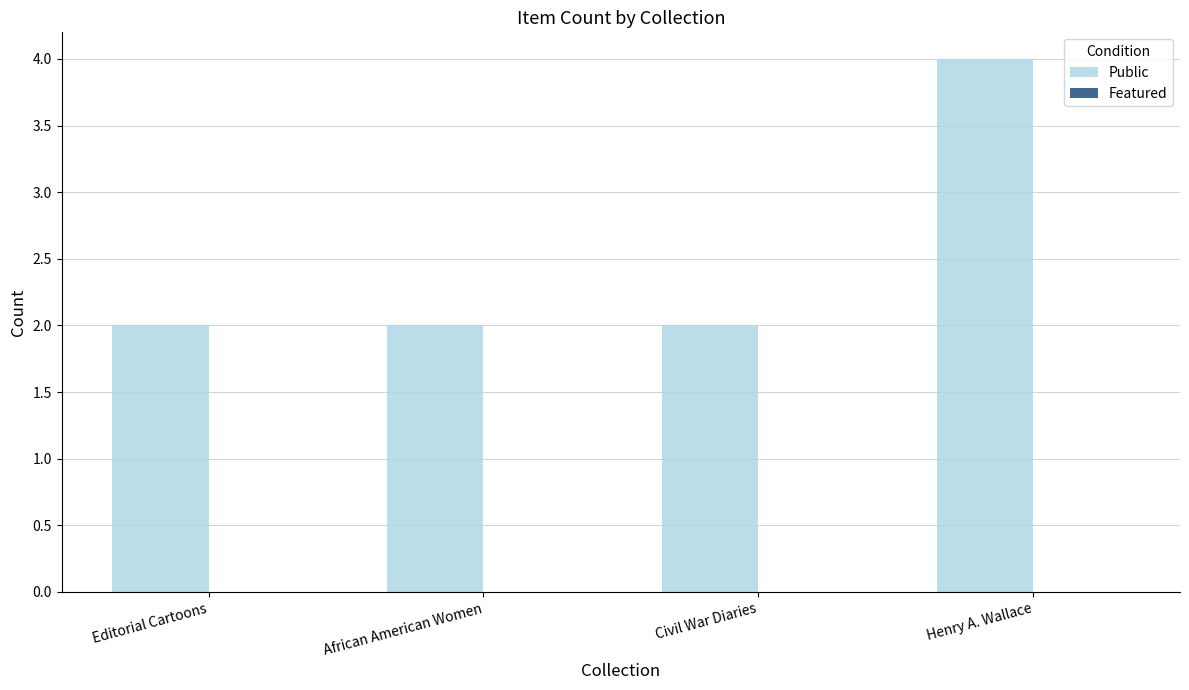

True or false: the data shows 1 at Editorial Cartoons.

False